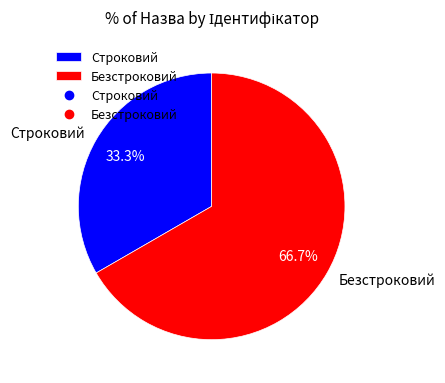

Approximately how many times larger is the value at Строковий compared to Безстроковий?

0.5